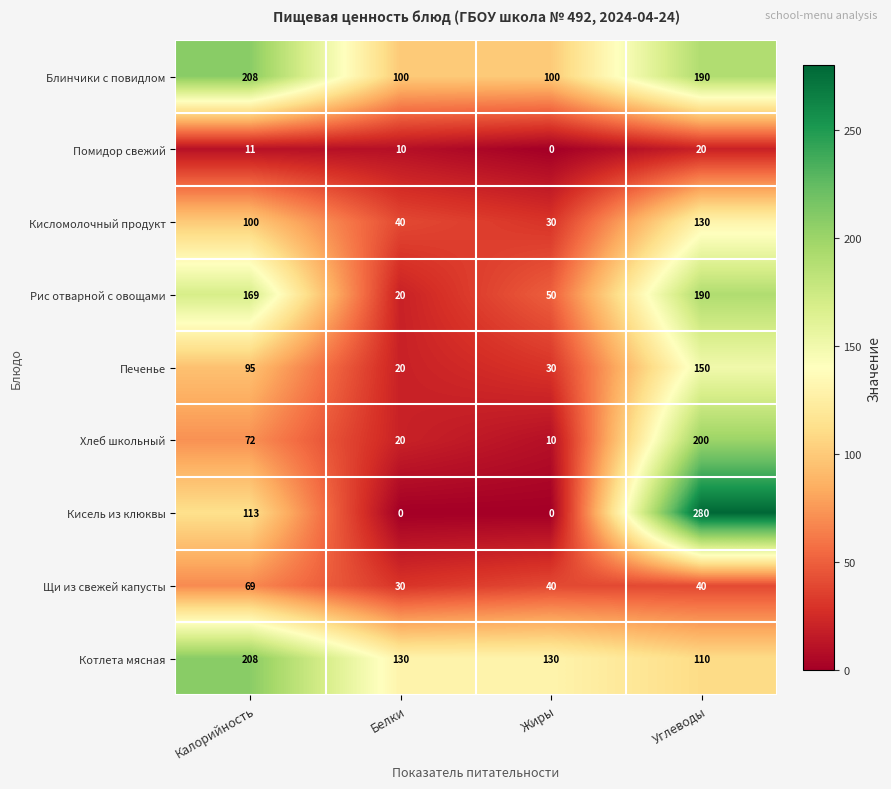

What is the difference between the second highest and minimum values in the Помидор свежий series?

11